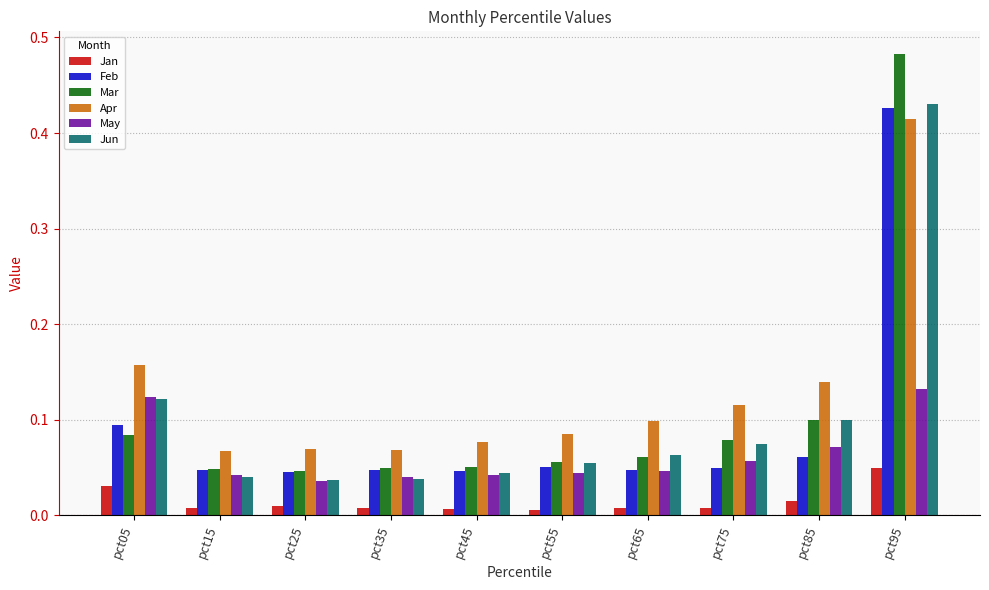

Which series changed the most between pct65 and pct95?

Mar